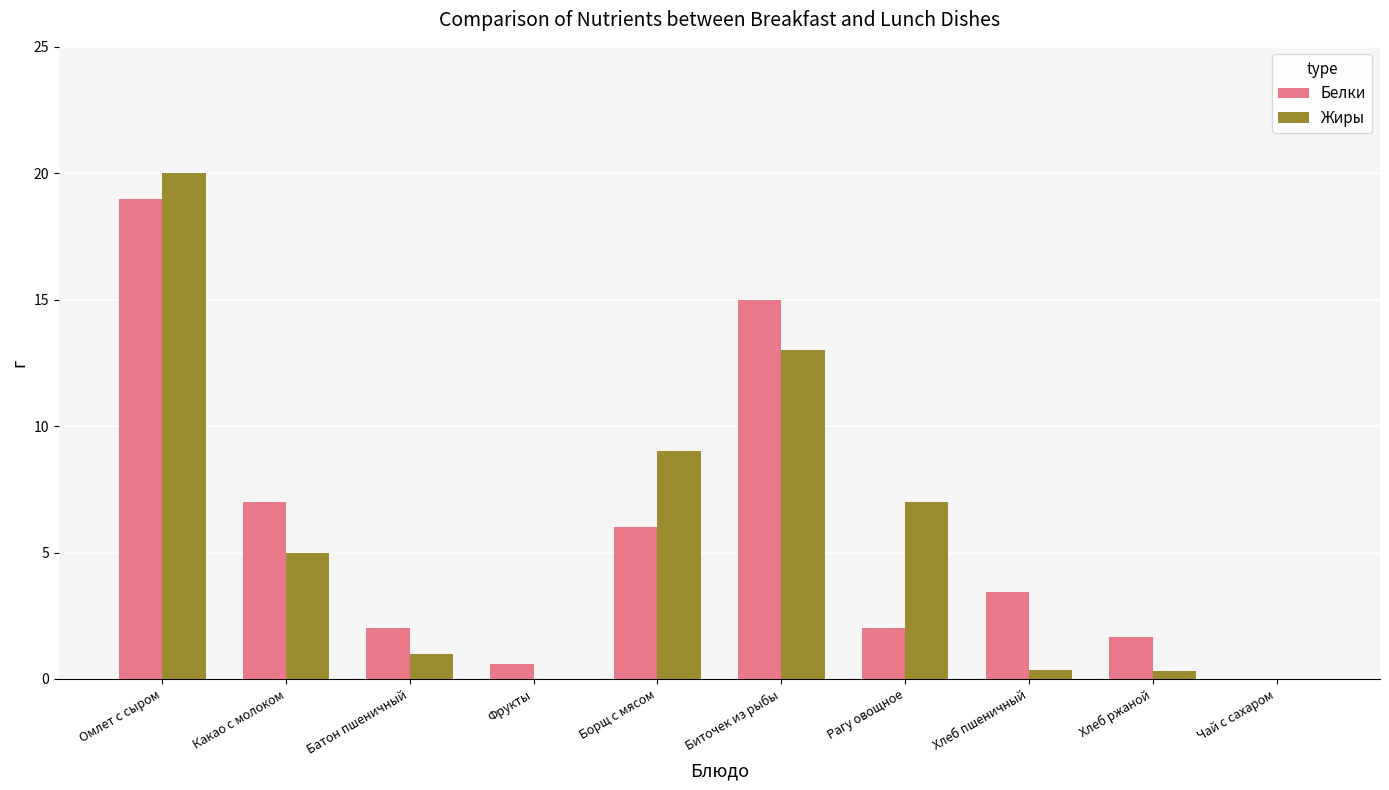

How many values in the Белки series exceed 3?

5